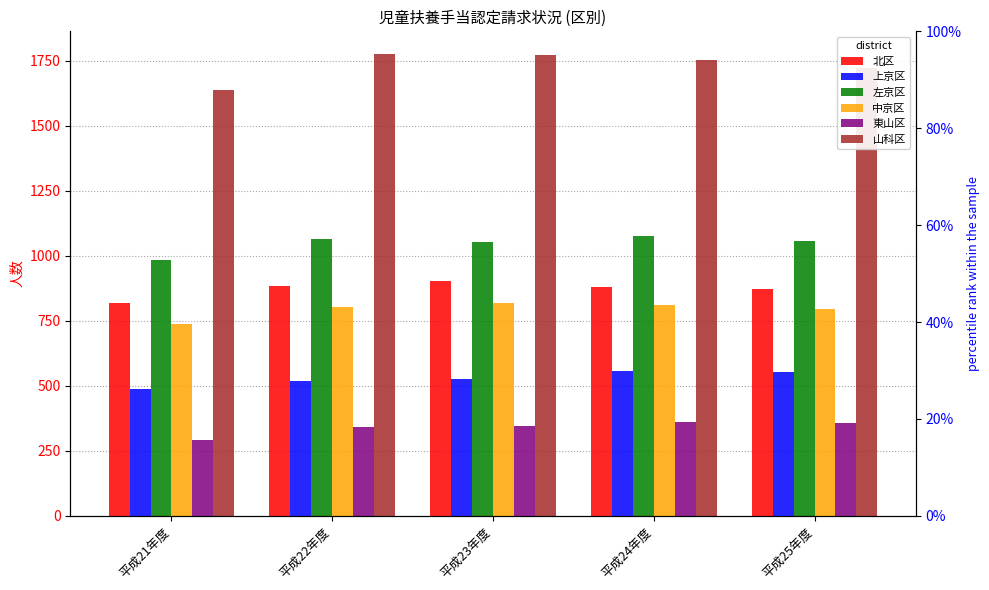

What is the value of the 山科区 bar at the 2nd from the left?

1774